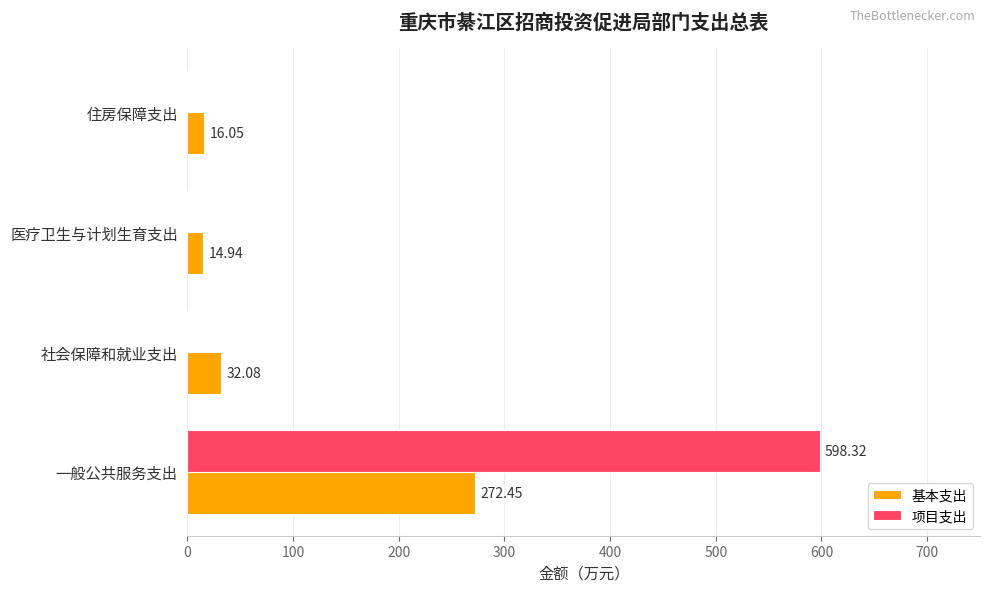

Which series has the largest range (max minus min)?

项目支出